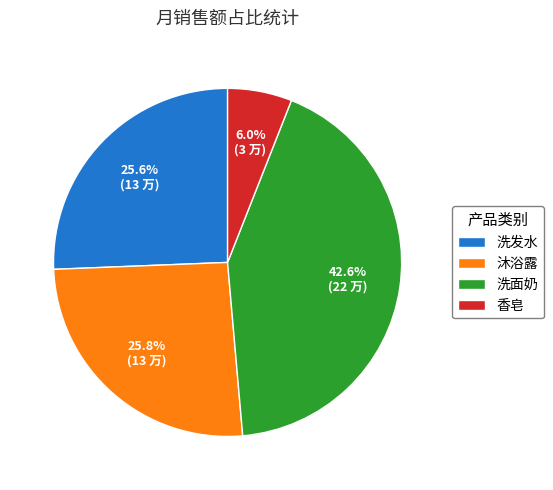

Do 洗面奶 and 洗发水 together represent more than half of the pie?

Yes